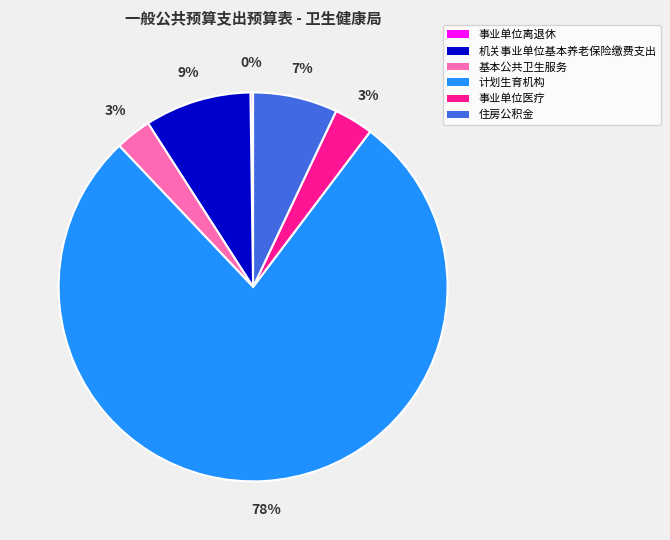

To the nearest percent, what portion does 计划生育机构 represent?

78%